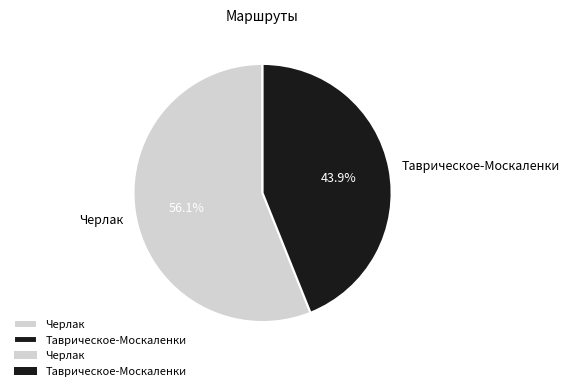

To the nearest percent, what percentage of the pie is Черлак?

56%